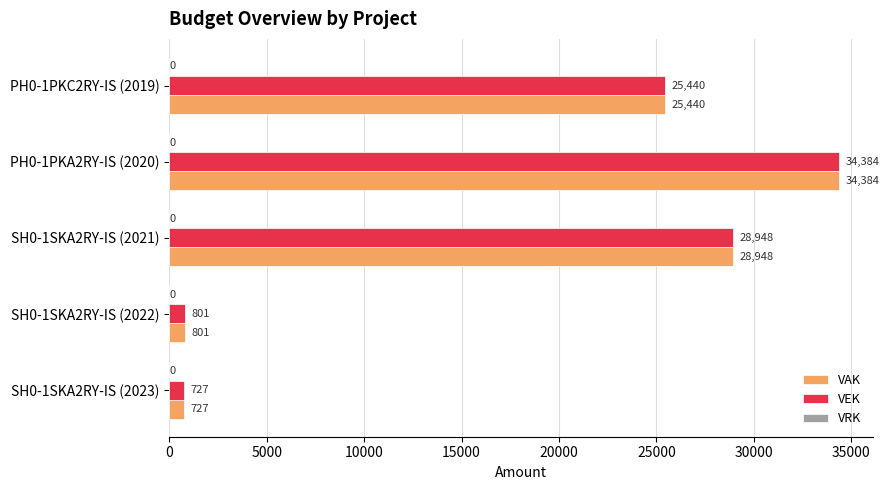

At which category is the sum across all series the highest?

PH0-1PKA2RY-IS (2020)